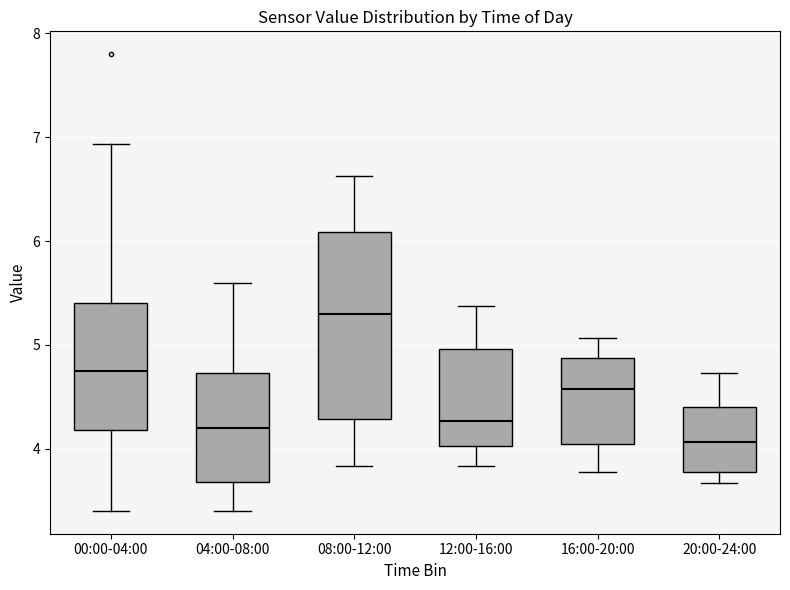

Where is the lower edge of the box for 08:00-12:00 on the y-axis? The values are not printed on the chart, so give them approximately, as read against the axis.

4.3